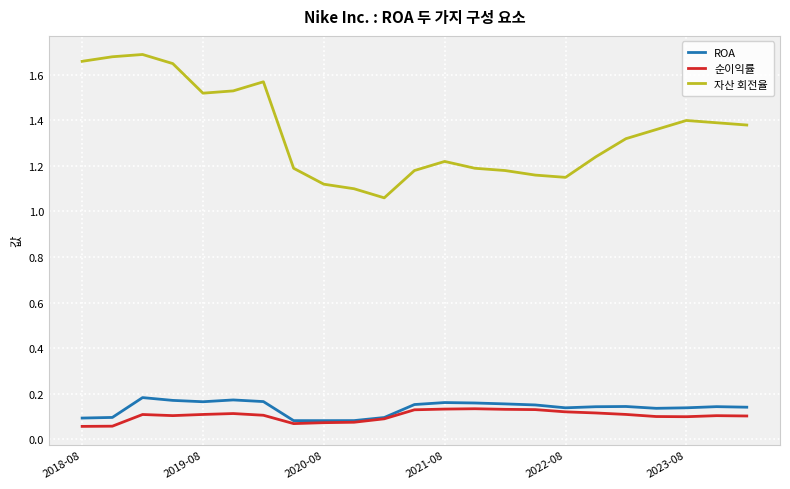

What are all the series names shown in the legend?

ROA, 순이익률, 자산 회전율